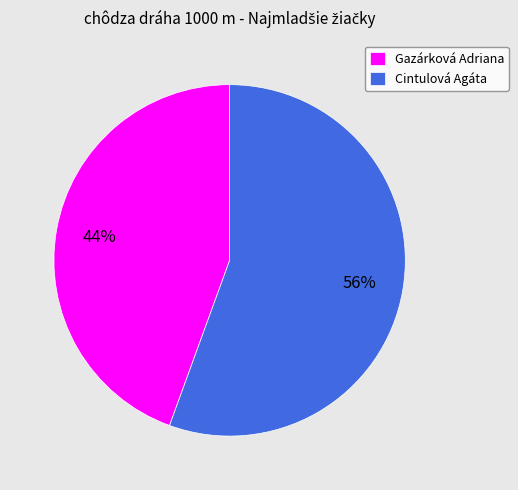

Does Cintulová Agáta represent more than half of the total?

Yes